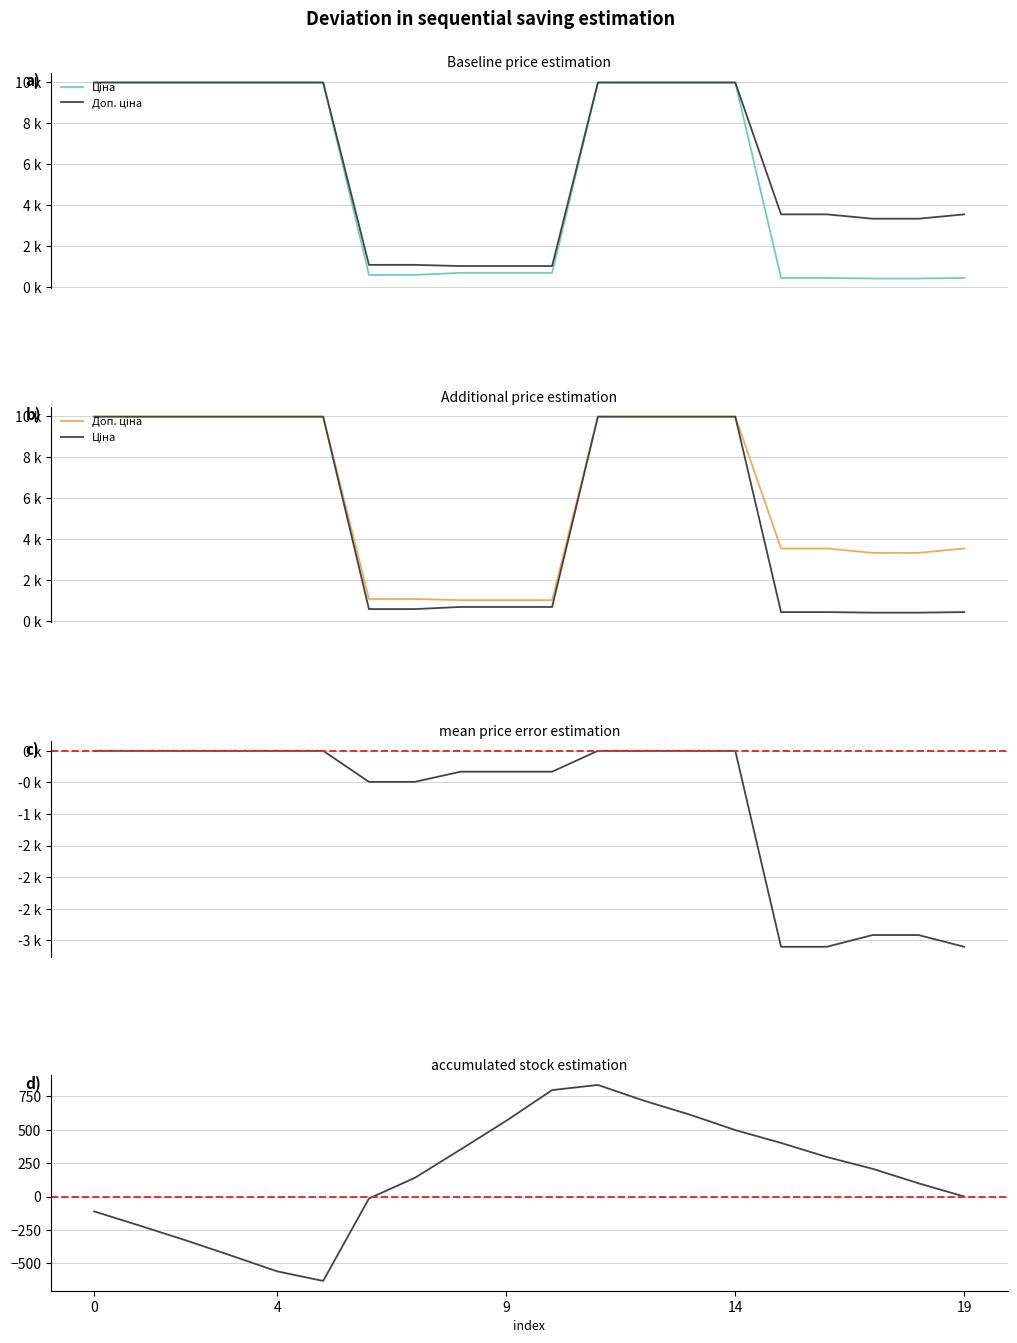

Reading left to right, what are all the values shown in this chart?

Ціна: 10.0	10.0	10.0	10.0	10.0	10.0	0.6	0.6	0.7	0.7	0.7	10.0	10.0	10.0	10.0	0.4	0.4	0.4	0.4	0.4
Доп. ціна: 10.0	10.0	10.0	10.0	10.0	10.0	1.1	1.1	1.0	1.0	1.0	10.0	10.0	10.0	10.0	3.5	3.5	3.3	3.3	3.5